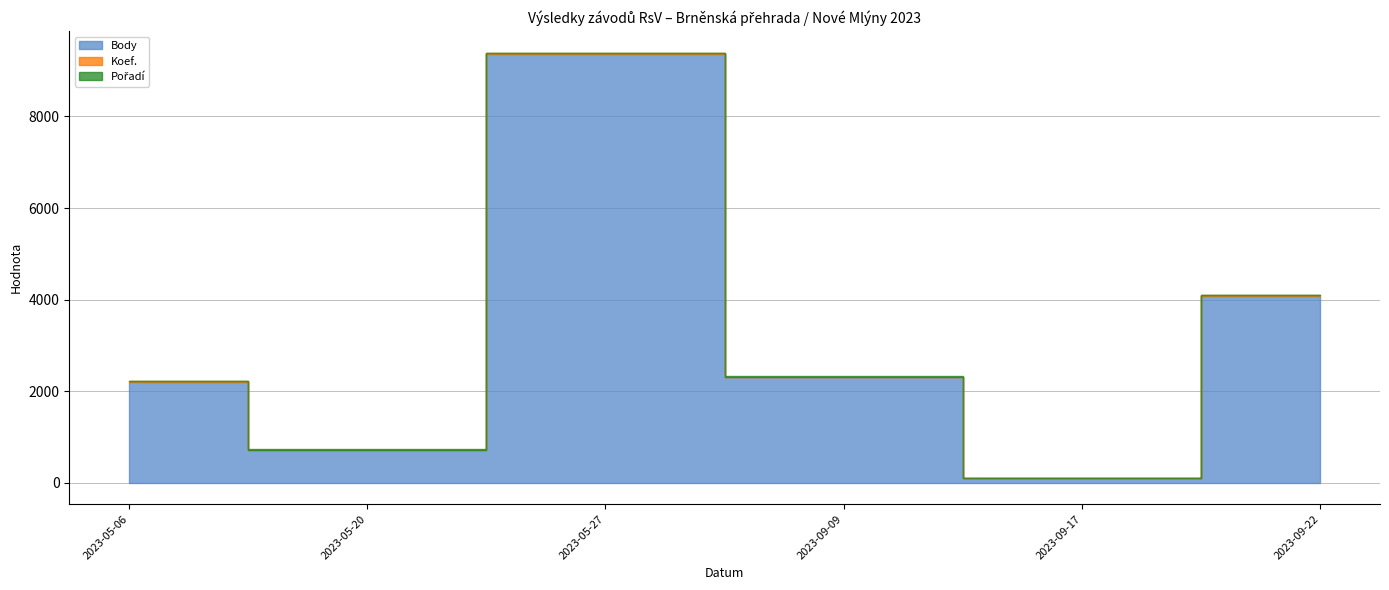

What is the sum of all Pořadí values?

84